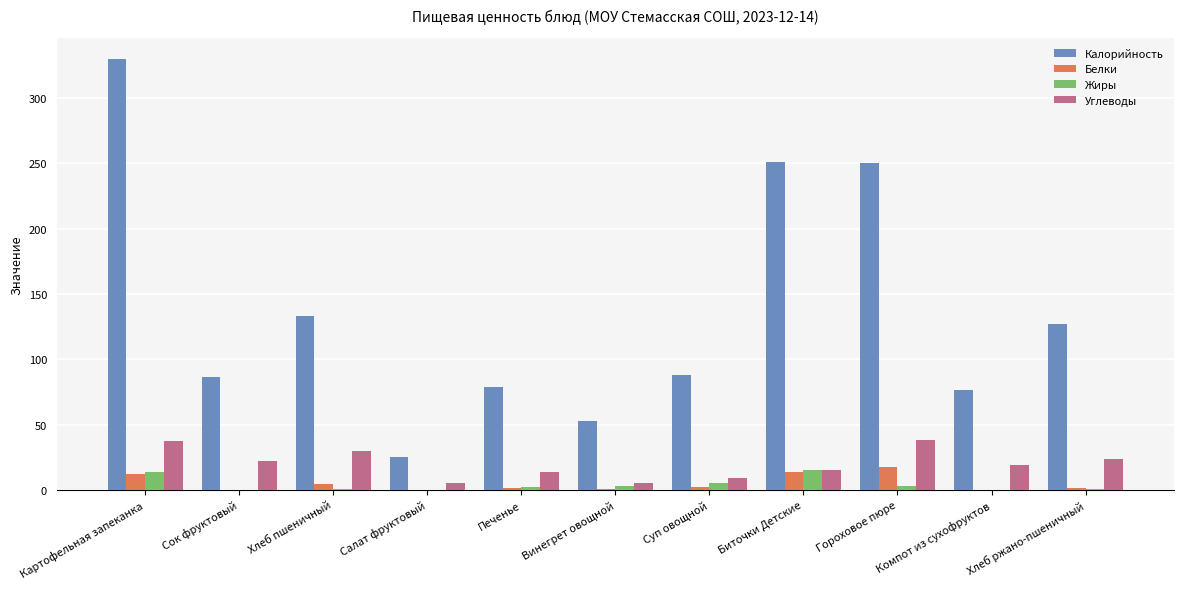

Is the value of Калорийность at Печенье greater than the value of Белки at Гороховое пюре?

Yes